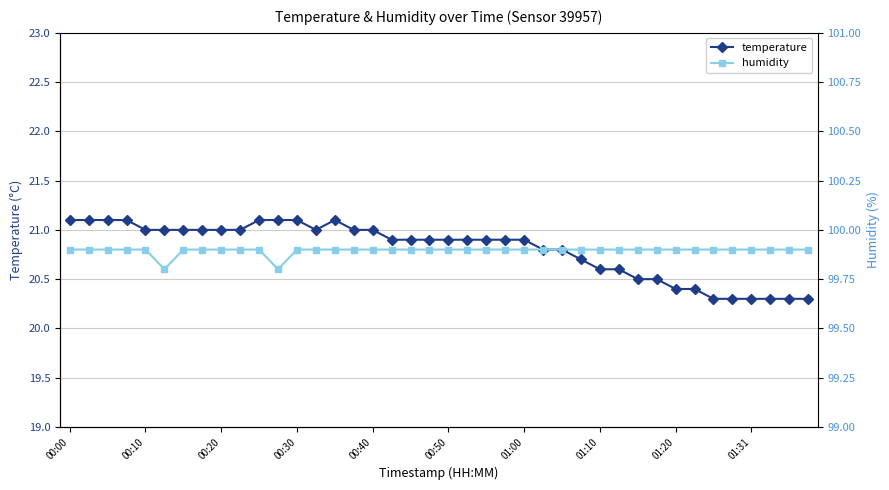

The value of temperature at 00:50 is 20.9. True or false?

True